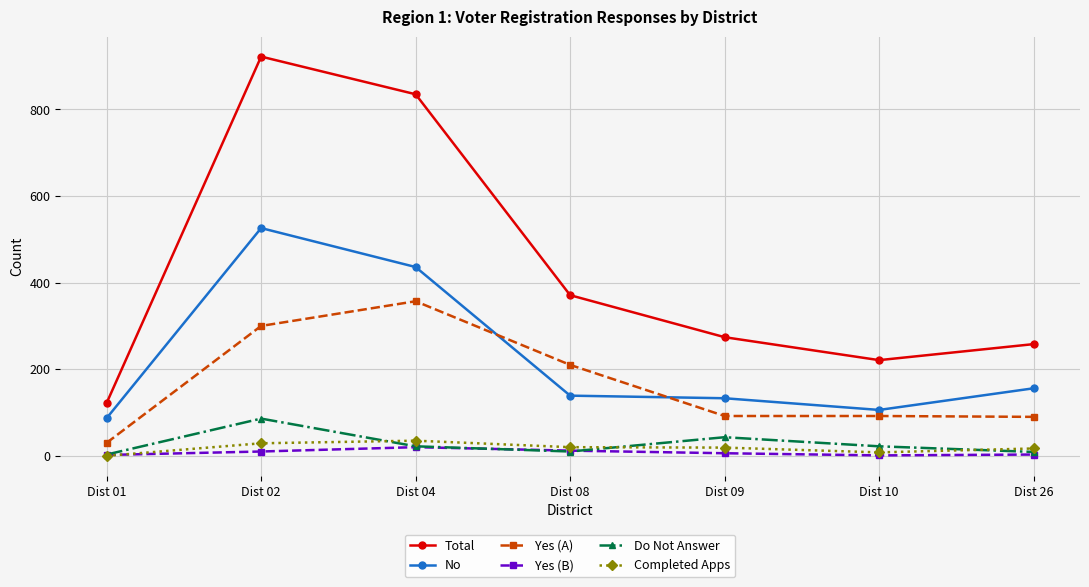

How many interior local peaks does the Do Not Answer series have?

2